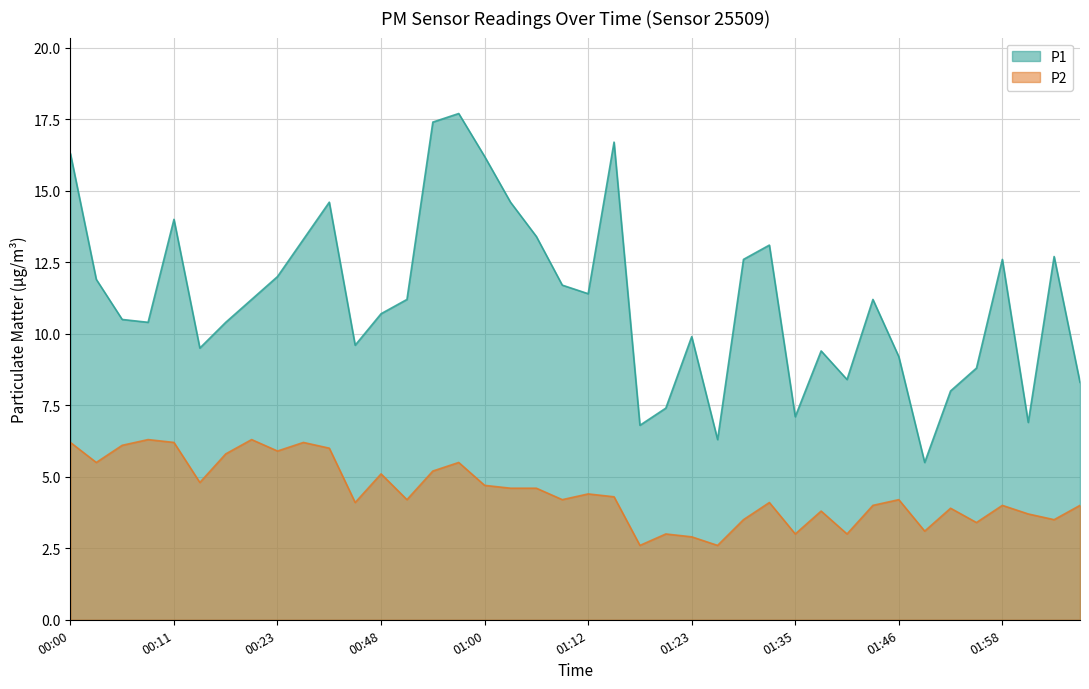

Does the chart display data point markers on the line(s)?

No